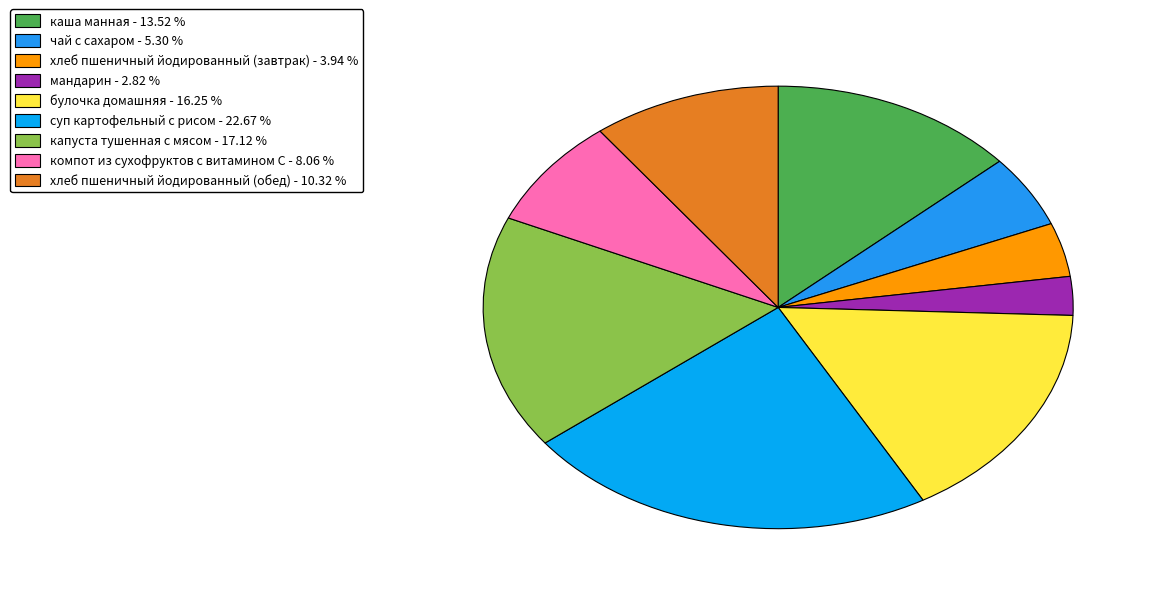

To the nearest percent, what is the difference between the largest and smallest slice percentages?

20%